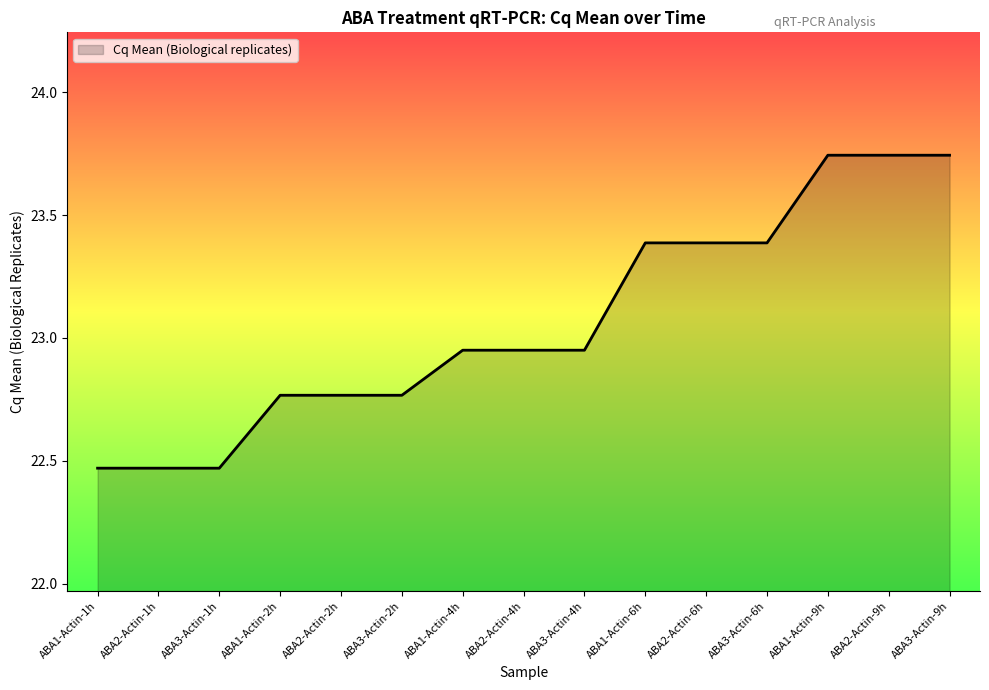

What is the ratio of the value at ABA1-Actin-6h to the value at ABA3-Actin-6h?

1.0